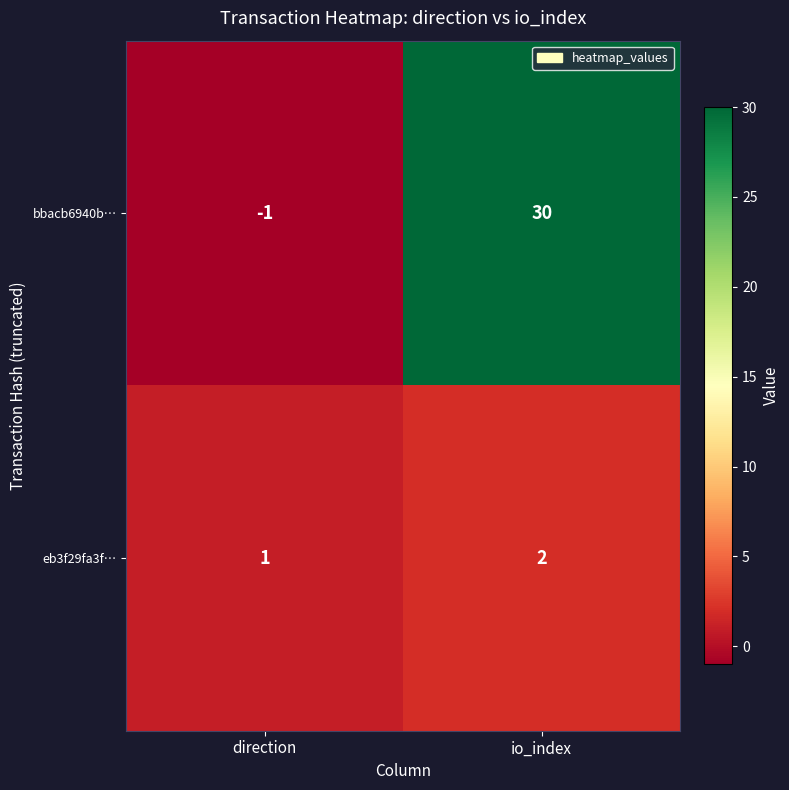

Where is bbacb6940b… nearest to the value 14?

direction